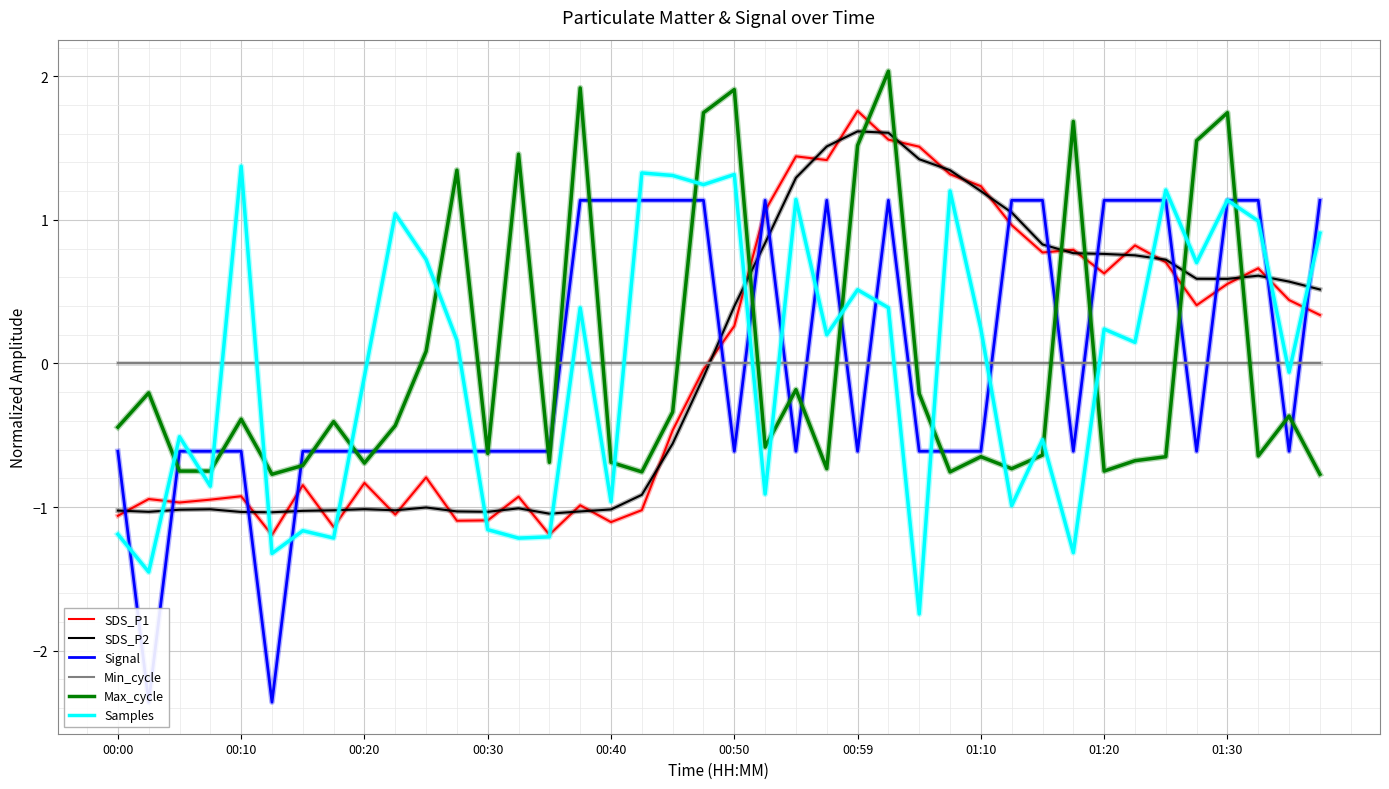

True or false: Max_cycle has a value of 1.1 at 01:30.

False